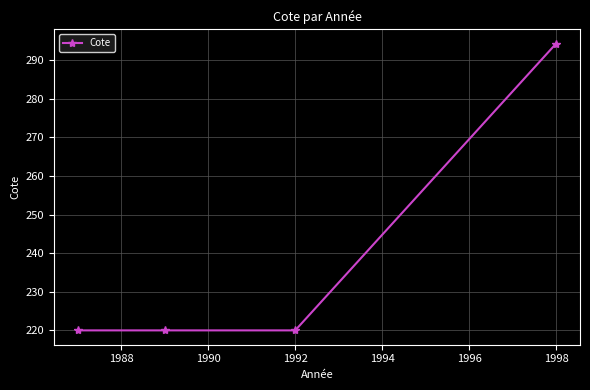

How many categories are shown in the chart?

4